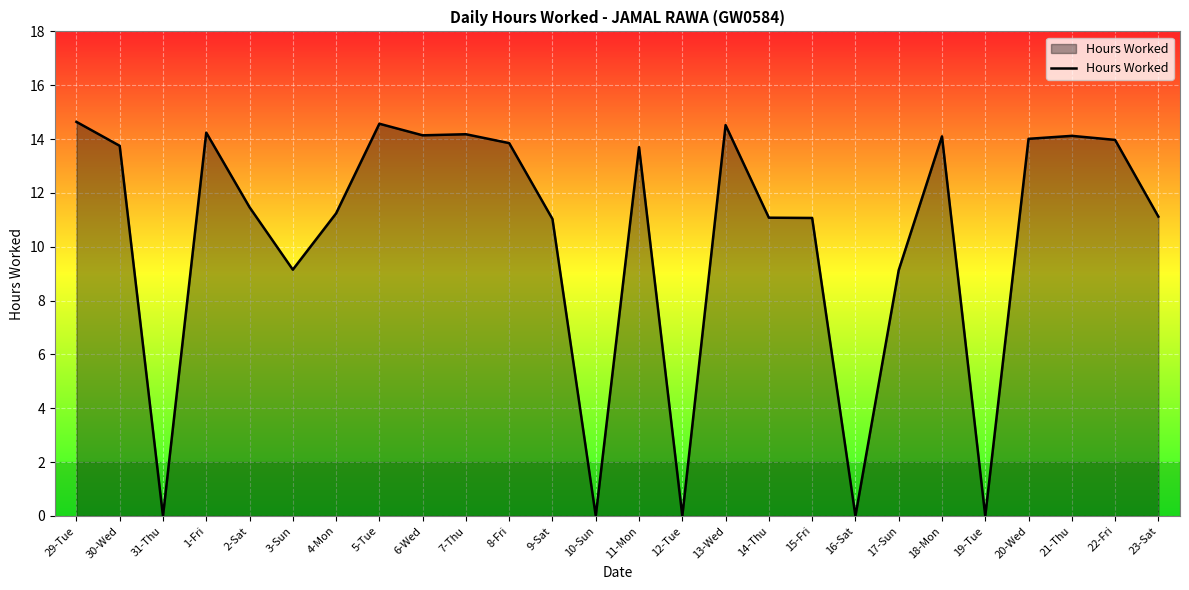

What is the maximum value shown in the chart?

14.6